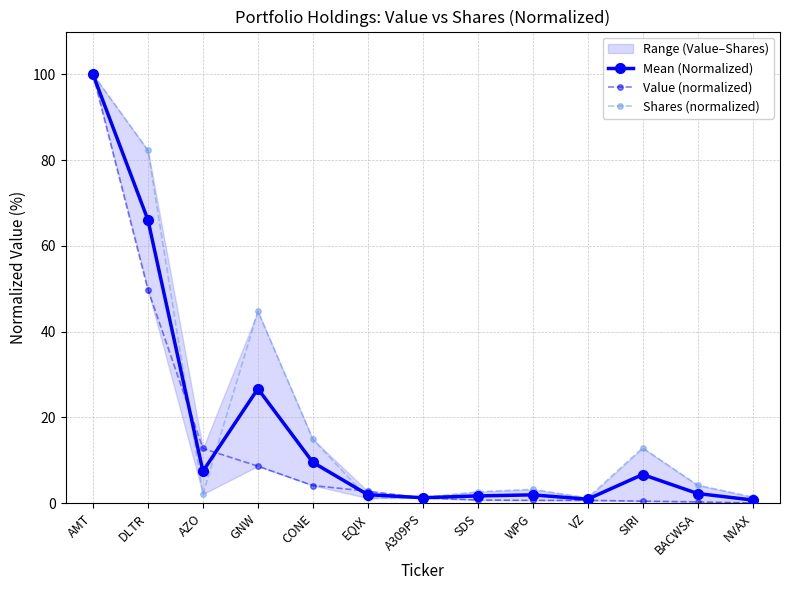

What is the total value across all series at AMT?

300.0